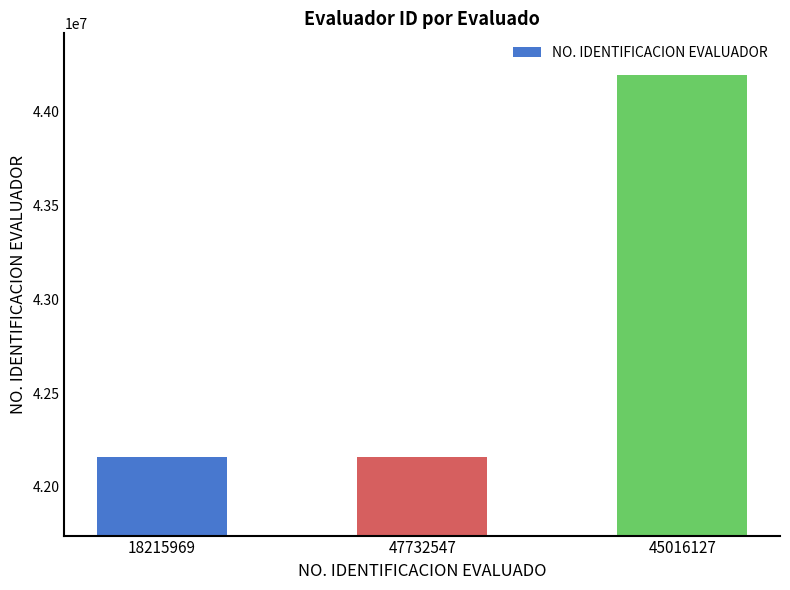

What is the average value?

42840984